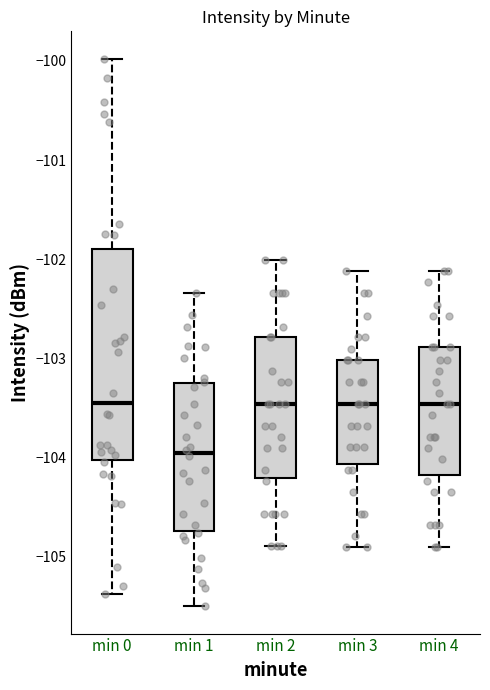

Where does the lower whisker of the box for min 2 end on the y-axis? The values are not printed on the chart, so give them approximately, as read against the axis.

-104.9